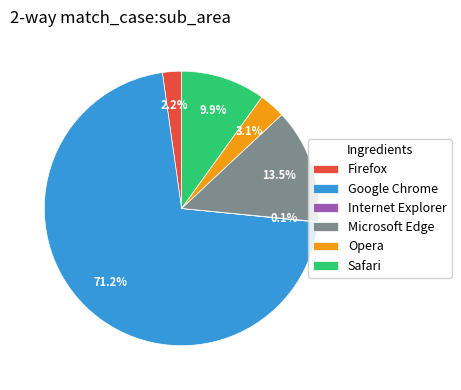

Between Firefox and Microsoft Edge, which is larger?

Microsoft Edge